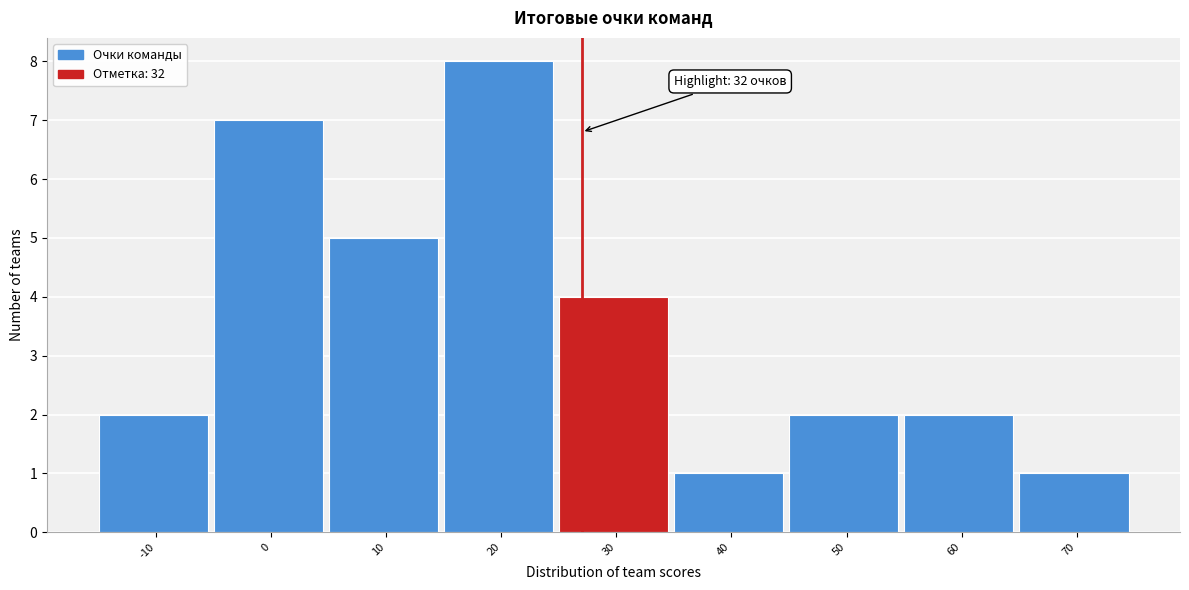

Reading left to right, extract all data points from this chart.

2	7	5	8	4	1	2	2	1